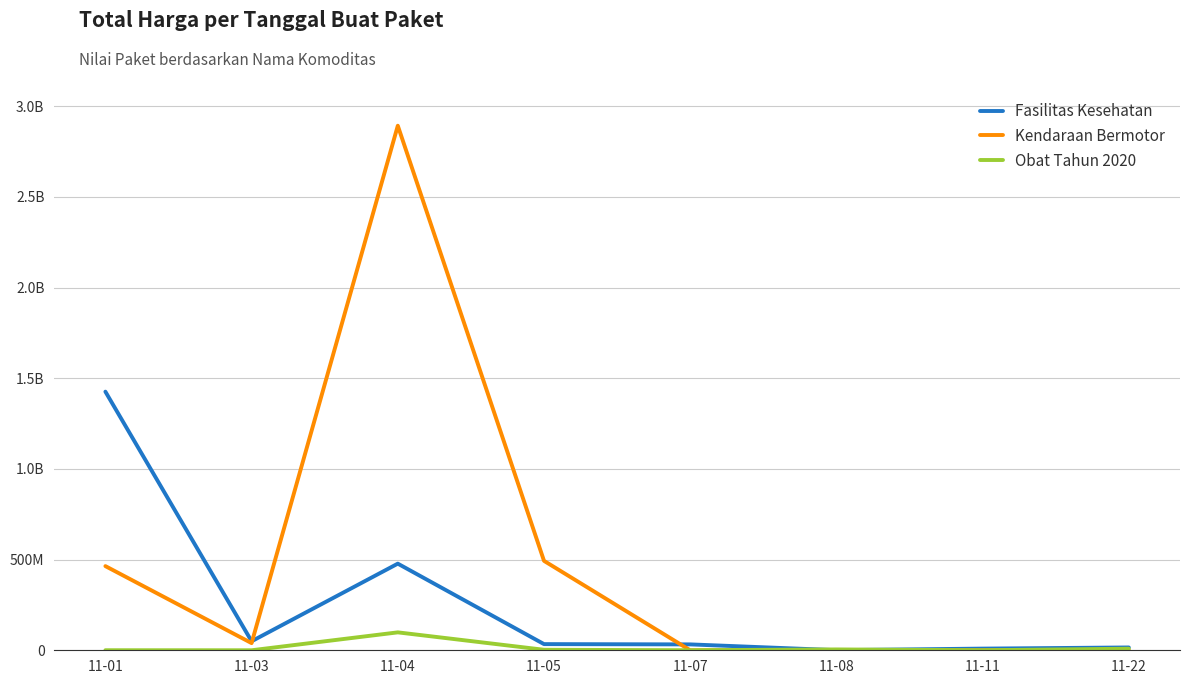

What are all the series names shown in the legend?

Fasilitas Kesehatan, Kendaraan Bermotor, Obat Tahun 2020